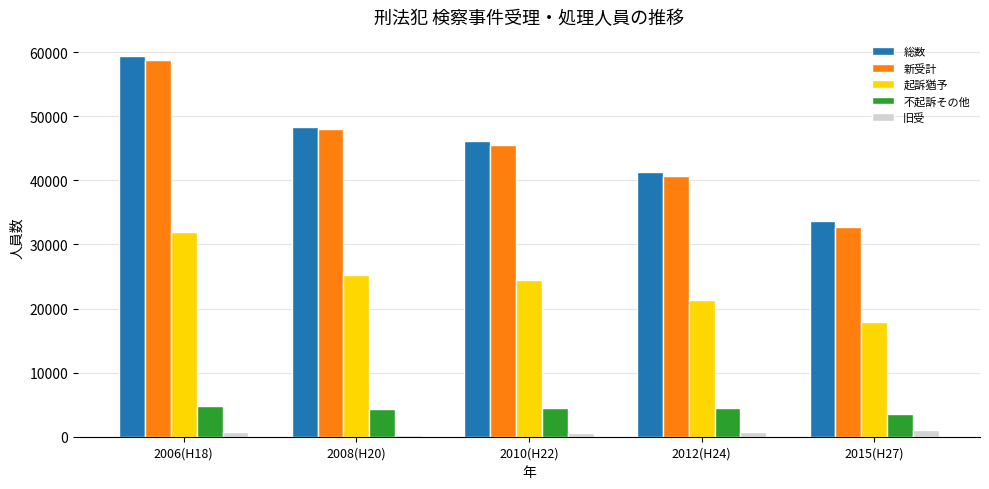

How many values in the 新受計 series are below 45526?

2